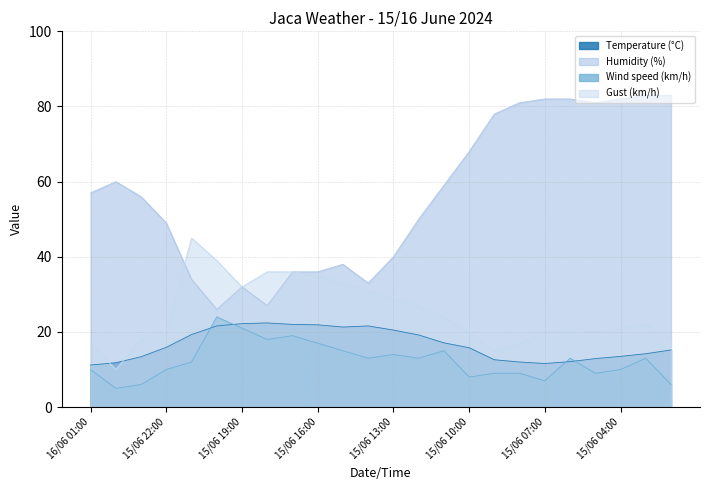

Reading left to right, transcribe all the data shown in this chart.

Temperature (°C): 11.2	11.8	13.4	15.9	19.3	21.6	22.2	22.4	22.0	21.9	21.3	21.6	20.5	19.2	17.1	15.8	12.6	12.0	11.6	12.1	12.9	13.5	14.2	15.2
Humidity (%): 57.0	60.0	56.0	49.0	34.0	26.0	32.0	27.0	36.0	36.0	38.0	33.0	40.0	50.0	59.0	68.0	78.0	81.0	82.0	82.0	81.0	82.0	83.0	83.0
Wind speed (km/h): 10.0	5.0	6.0	10.0	12.0	24.0	21.0	18.0	19.0	17.0	15.0	13.0	14.0	13.0	15.0	8.0	9.0	9.0	7.0	13.0	9.0	10.0	13.0	6.0
Gust (km/h): 17.0	10.0	18.0	20.0	45.0	39.0	32.0	36.0	36.0	35.0	33.0	31.0	29.0	27.0	24.0	20.0	15.0	17.0	20.0	21.0	20.0	21.0	22.0	18.0